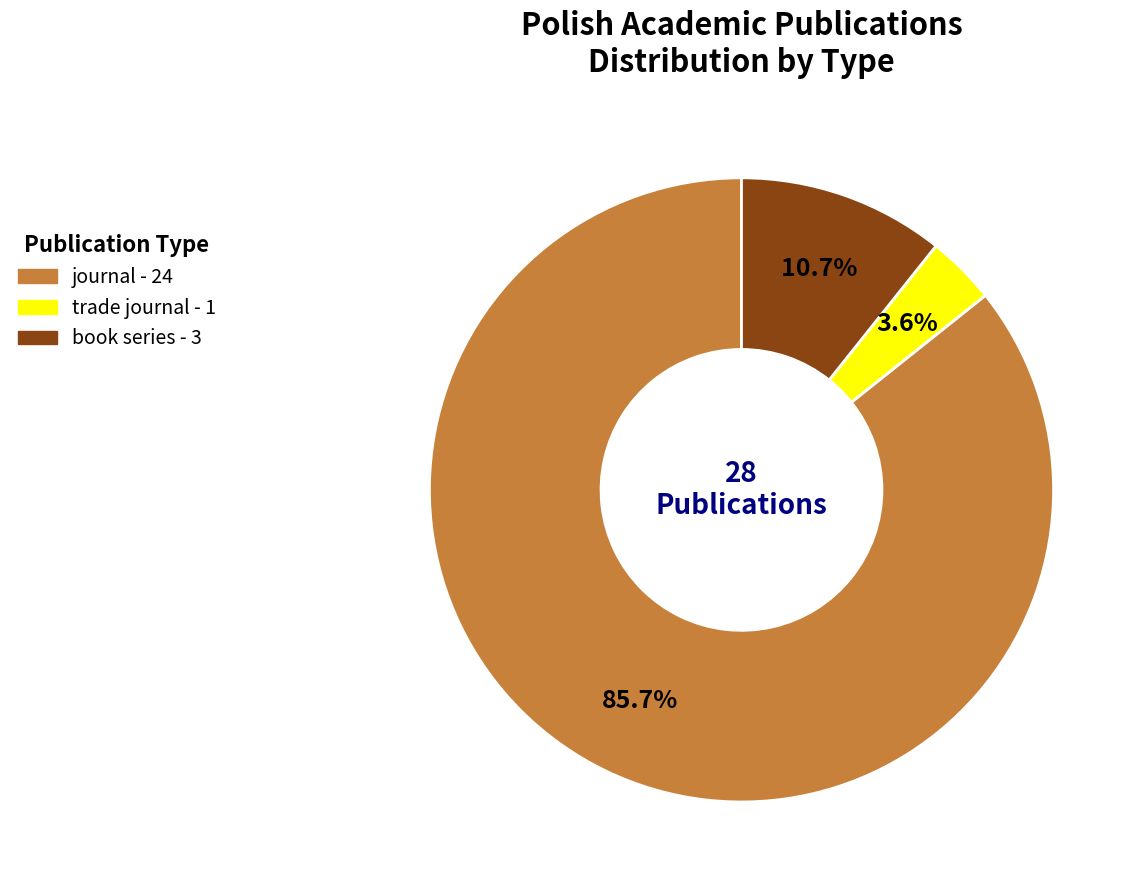

To the nearest percent, what is the difference between the trade journal and journal slice percentages?

82%